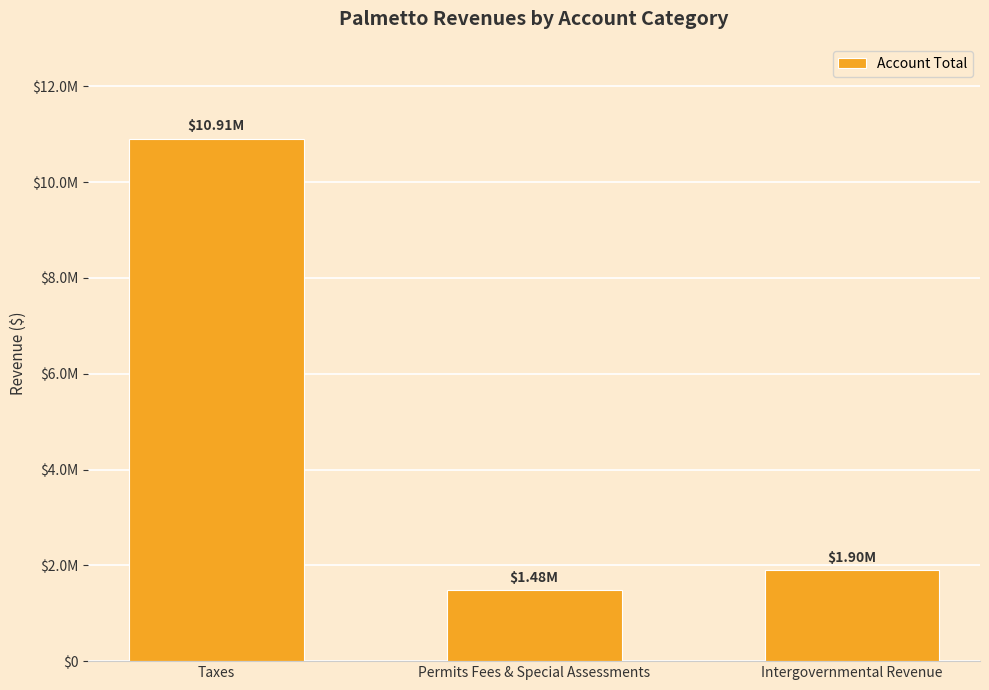

Reading right to left, list all the values displayed in this chart.

Intergovernmental Revenue=1896145	Permits Fees & Special Assessments=1480184	Taxes=10909745